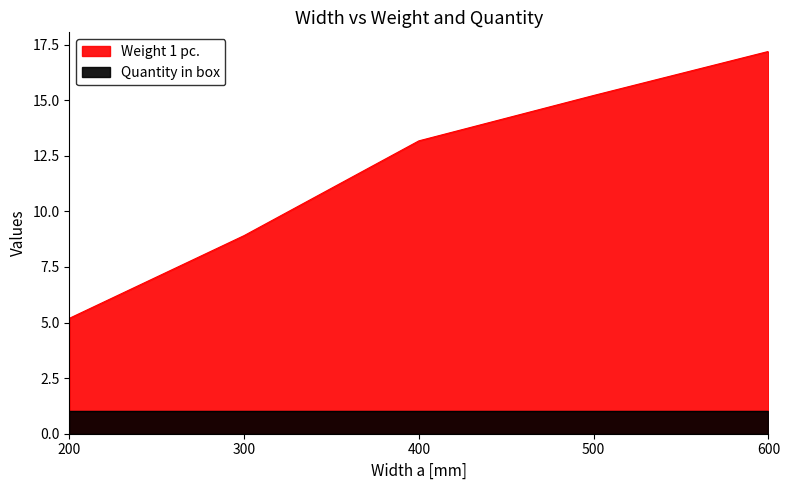

What is the approximate value at 500?

15.2